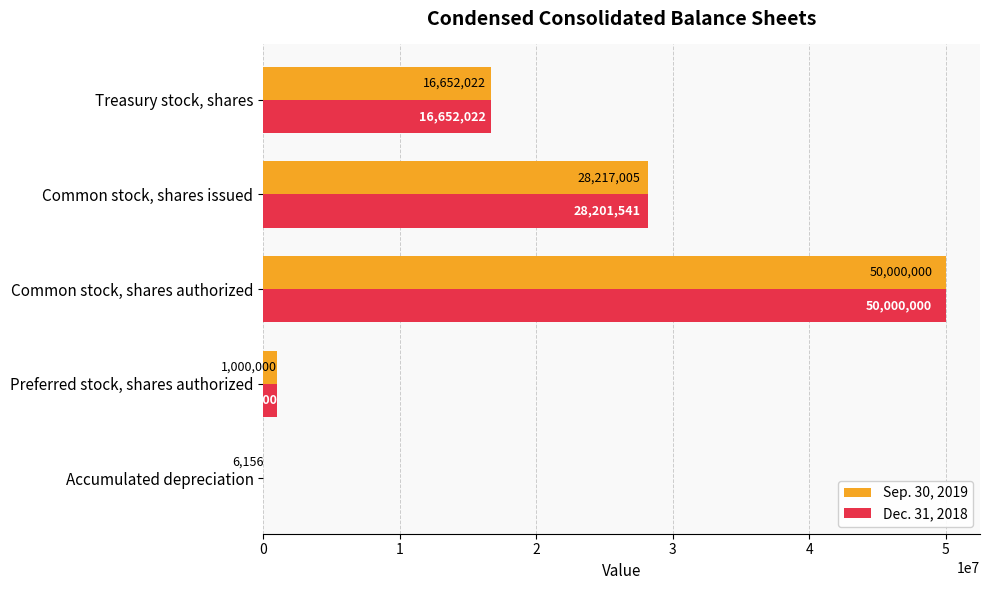

What is the sum of the Sep. 30, 2019 values at Treasury stock, shares and Accumulated depreciation?

16658178